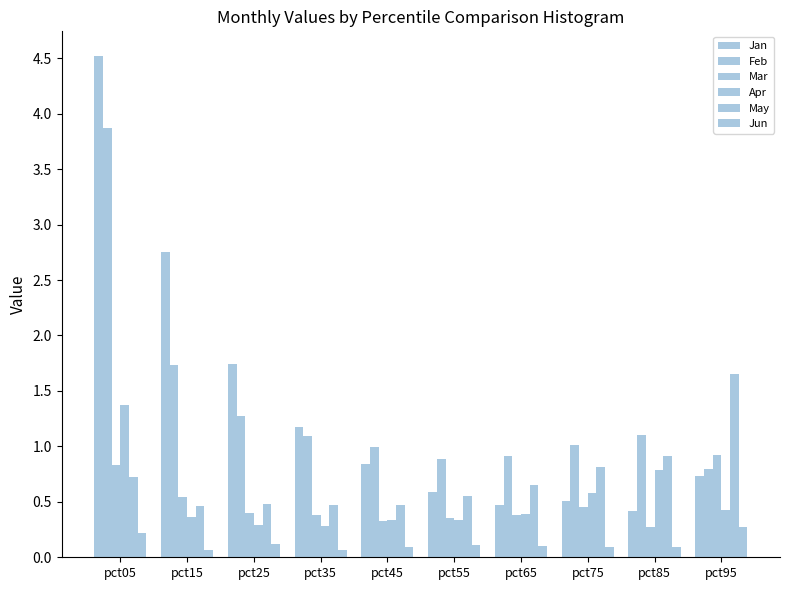

Which series has the widest spread of values?

Jan